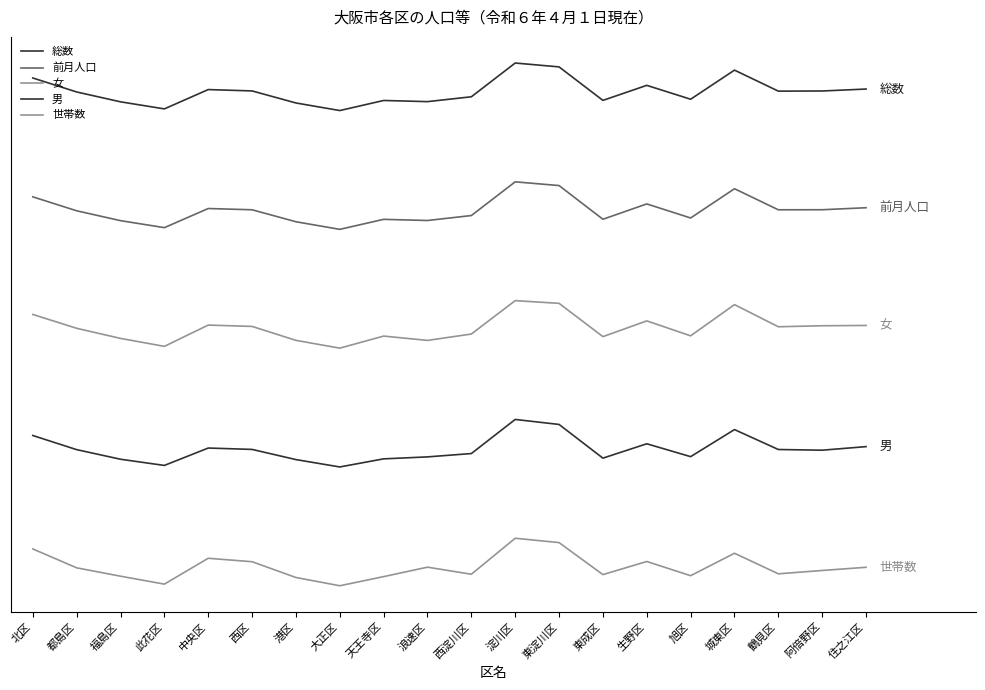

Reading right to left, extract all data points from this chart.

総数: 936187.8	932929.6	932670.9	968049.9	919037.5	942422.3	917096.8	973479.2	980000.0	923162.5	915007.6	916953.9	900000.0	912760.3	933035.4	935313.5	902793.7	914690.3	931277.2	954826.3
前月人口: 736386.5	733024.1	732926.1	768390.4	719144.5	742797.6	716979.5	773715.5	780000.0	723245.0	714906.2	716846.0	700000.0	712791.1	732951.4	735064.0	702877.9	714653.2	731259.5	754710.7
女: 538192.8	537724.0	536020.3	573280.5	520760.7	545888.0	519388.6	575437.8	580000.0	523764.1	513032.4	520330.0	500000.0	513127.7	536602.1	538845.8	503021.2	516417.0	533433.6	556737.8
男: 334218.9	328221.3	329381.6	362913.0	317345.2	339018.7	314846.1	371555.7	380000.0	322571.8	316947.2	313638.4	300000.0	312399.4	329532.6	331844.5	302570.2	312994.6	329159.5	352949.0
世帯数: 131082.9	125723.7	120113.7	154719.0	116936.9	140854.9	118775.6	172652.2	180000.0	119399.2	131298.7	115390.0	100000.0	113890.1	140462.2	146275.0	102752.0	116105.5	130175.5	161994.8